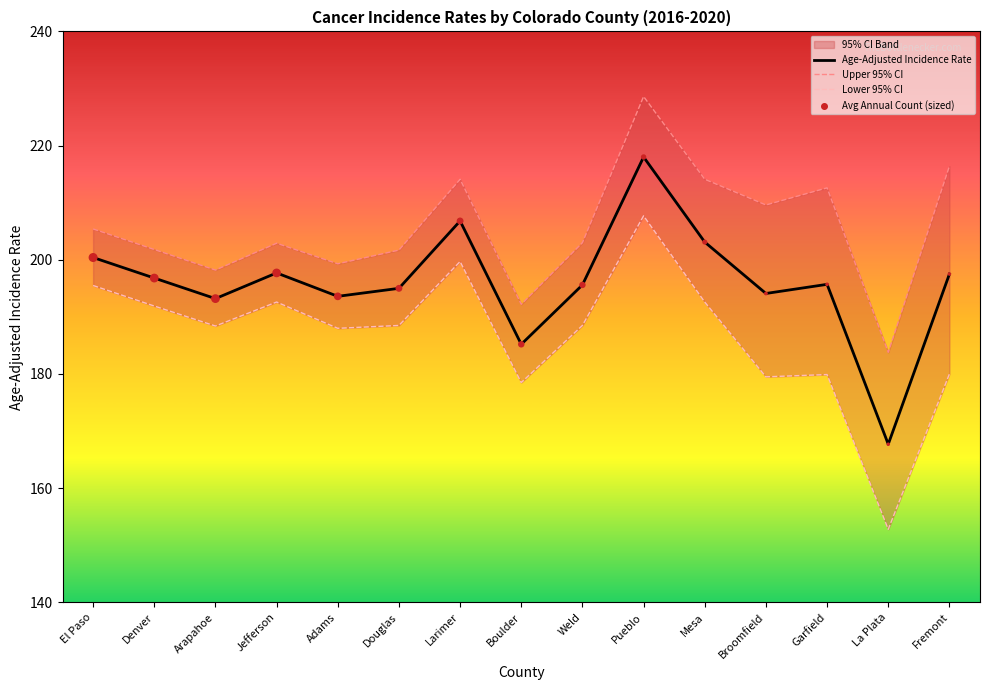

Which series has the largest Y range (max minus min)?

Lower 95% CI